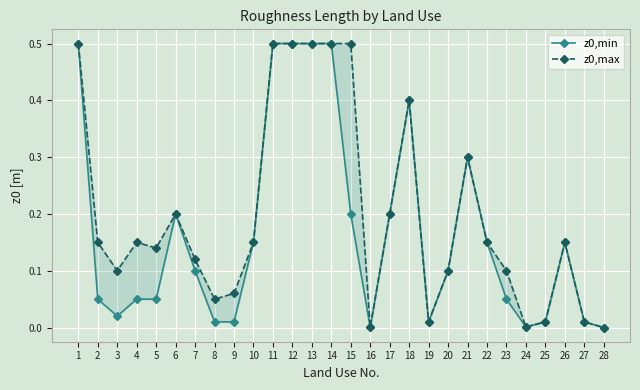

Rank the series by their maximum value, from highest to lowest.

z0,min, z0,max